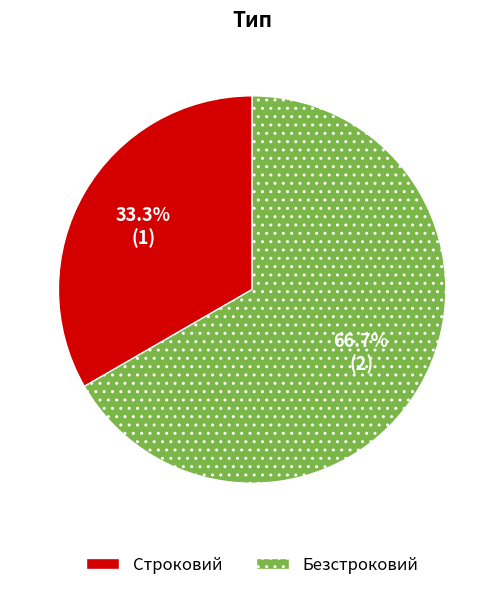

Does any single category account for the majority?

Yes